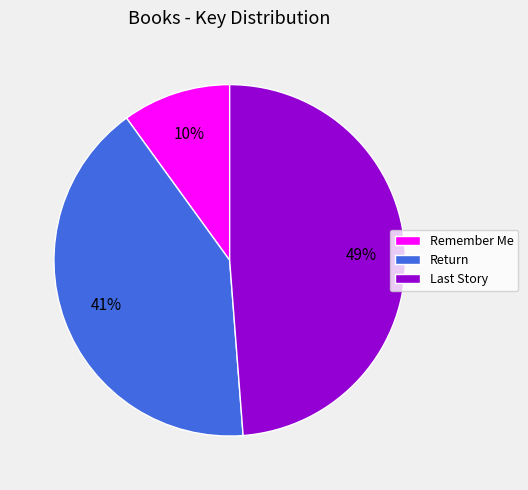

What percentage is the Remember Me slice, to the nearest percent?

10%